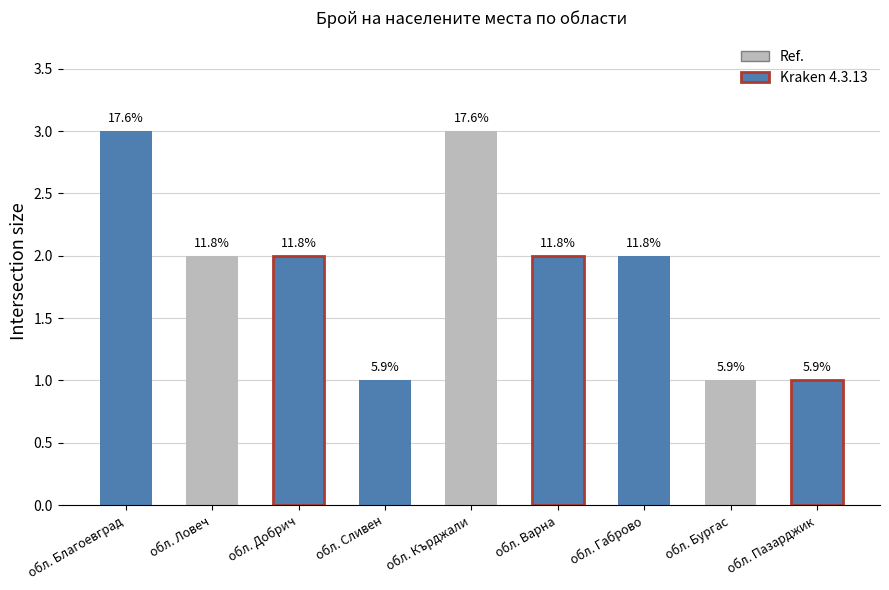

What is the minimum value shown in the chart?

1